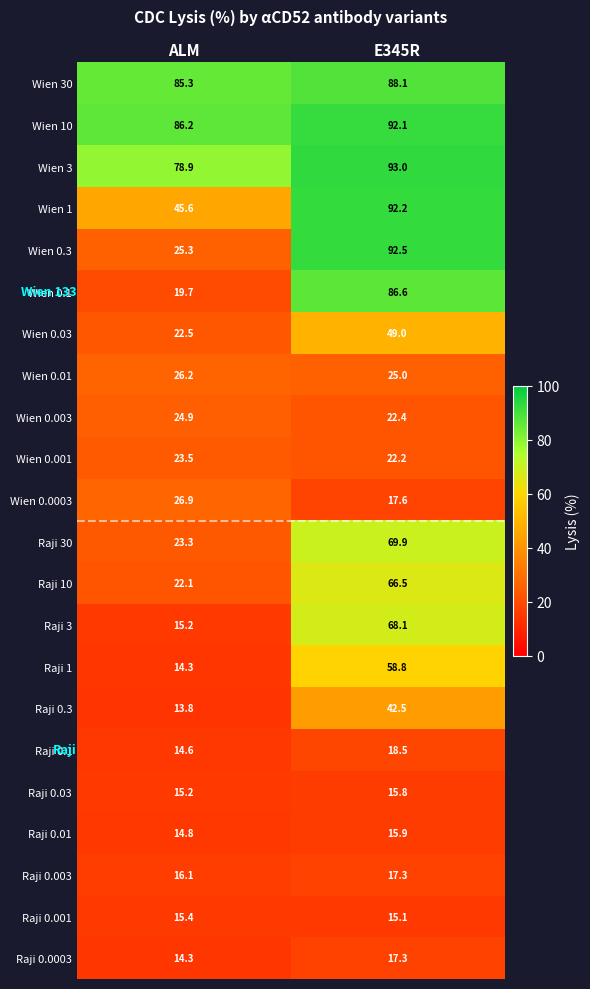

What is the difference between the Raji 0.03 values at ALM and E345R?

0.6